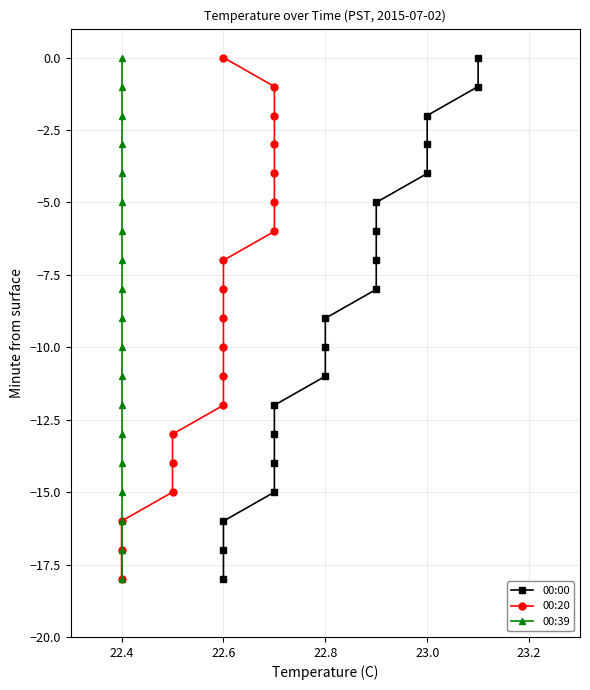

True or false: 00:39 and 00:20 intersect in this chart.

False